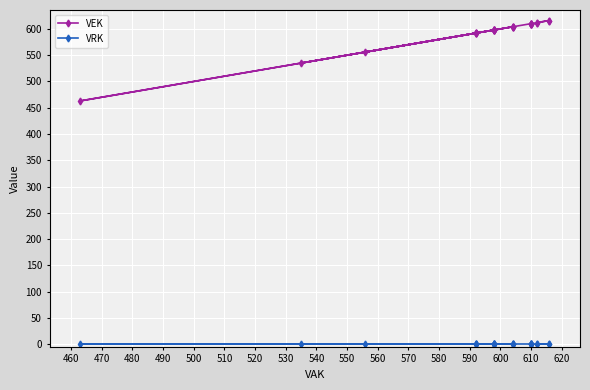

What is the greatest value displayed?

616